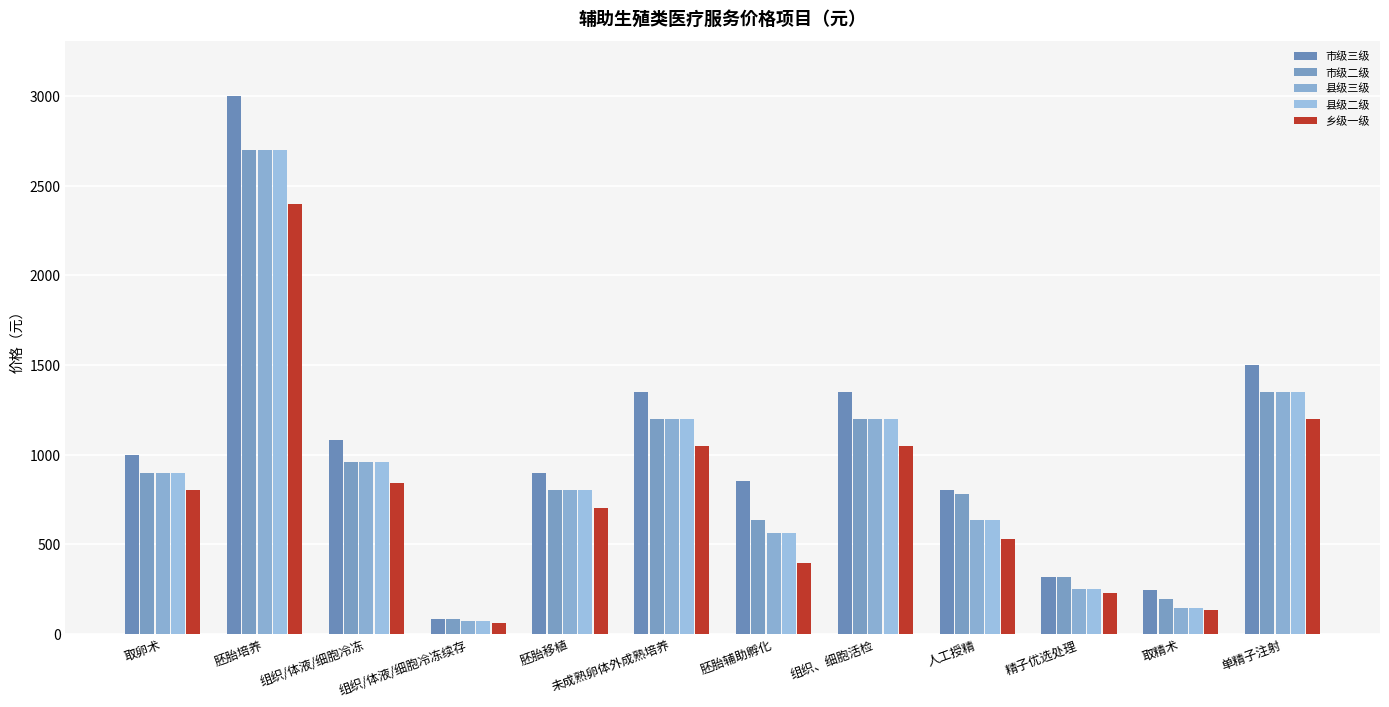

What is the minimum value shown in the chart?

63.0